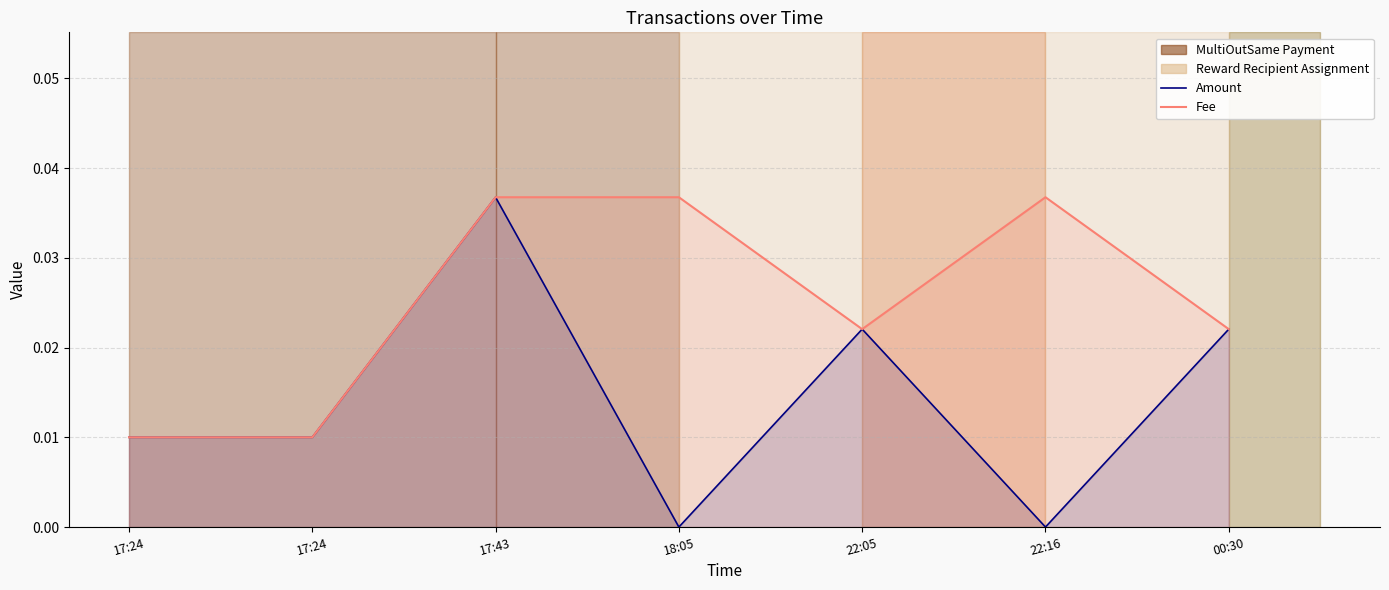

True or false: Fee has more than 0 points higher than both neighbors.

True